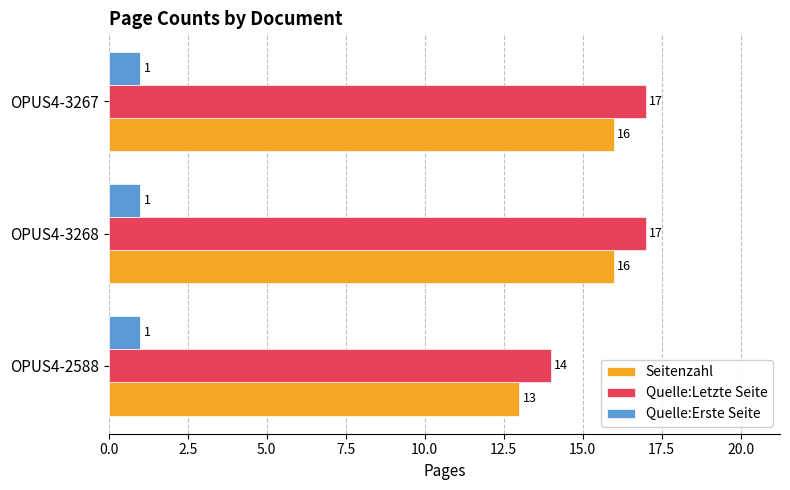

The Quelle:Erste Seite series shows 2 at OPUS4-2588. True or false?

False